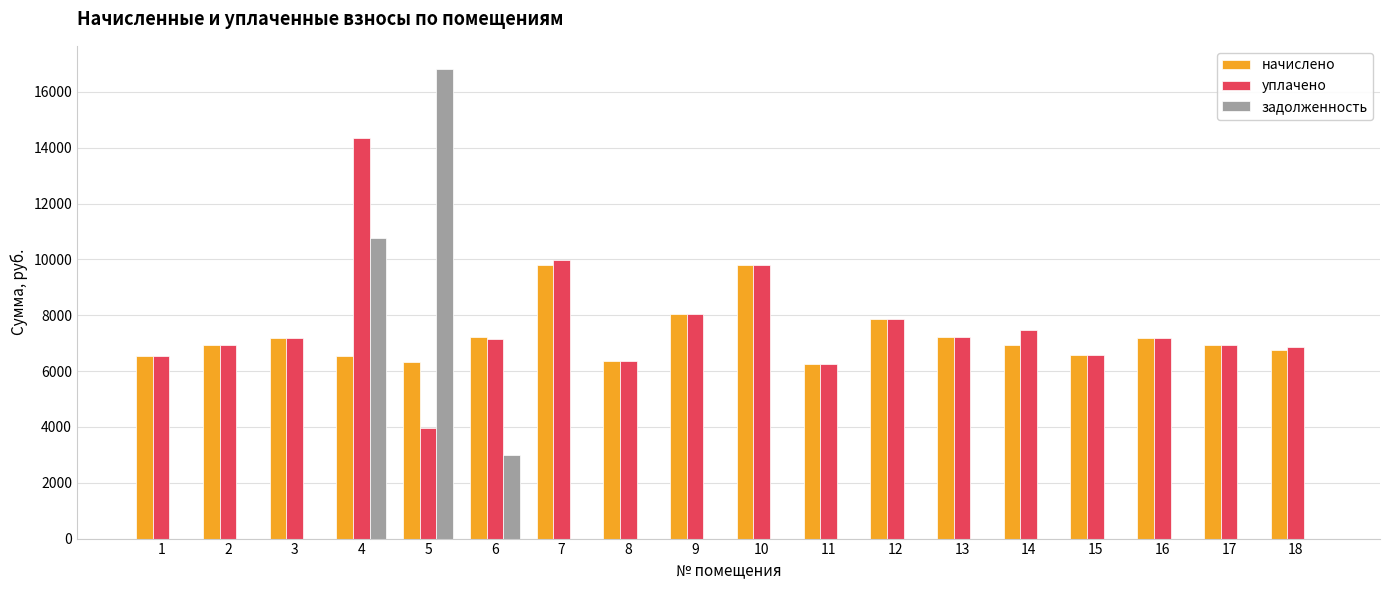

Which series has the widest spread of values?

задолженность